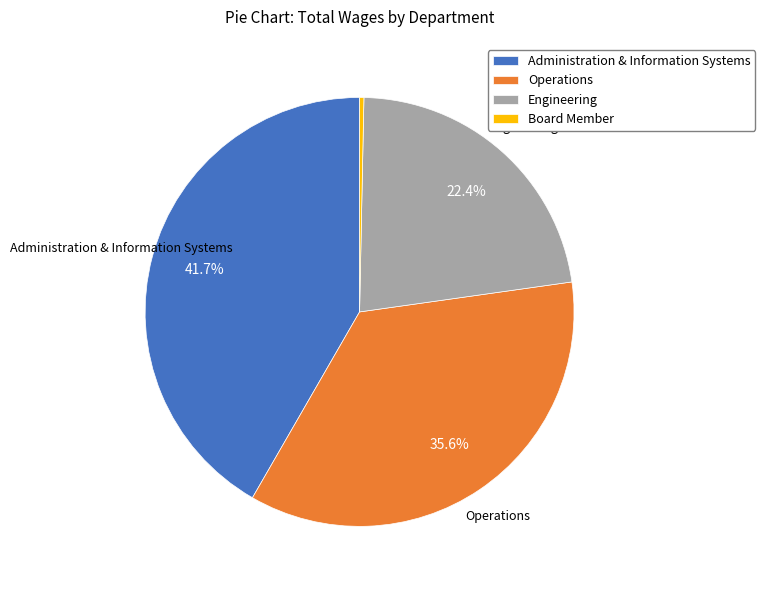

How many segments does this pie chart have?

4